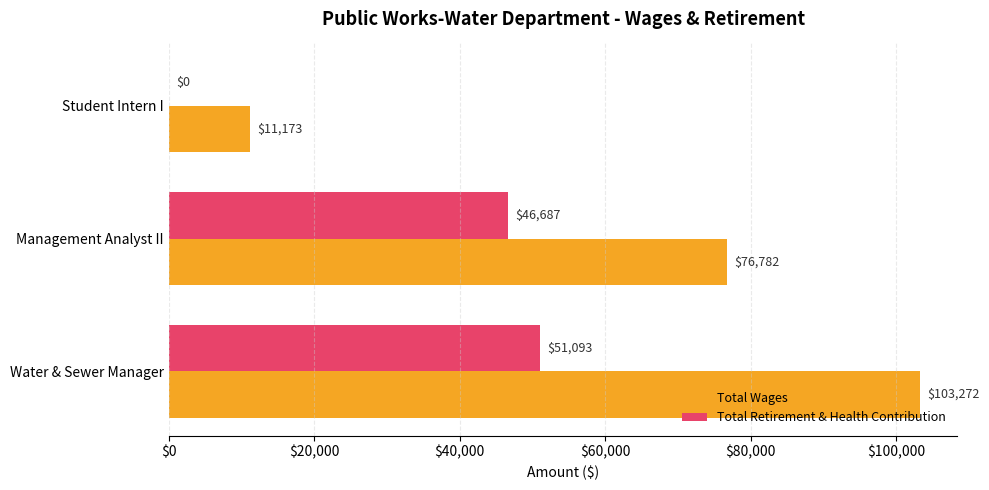

Which series changed the most between Water & Sewer Manager and Student Intern I?

Total Wages